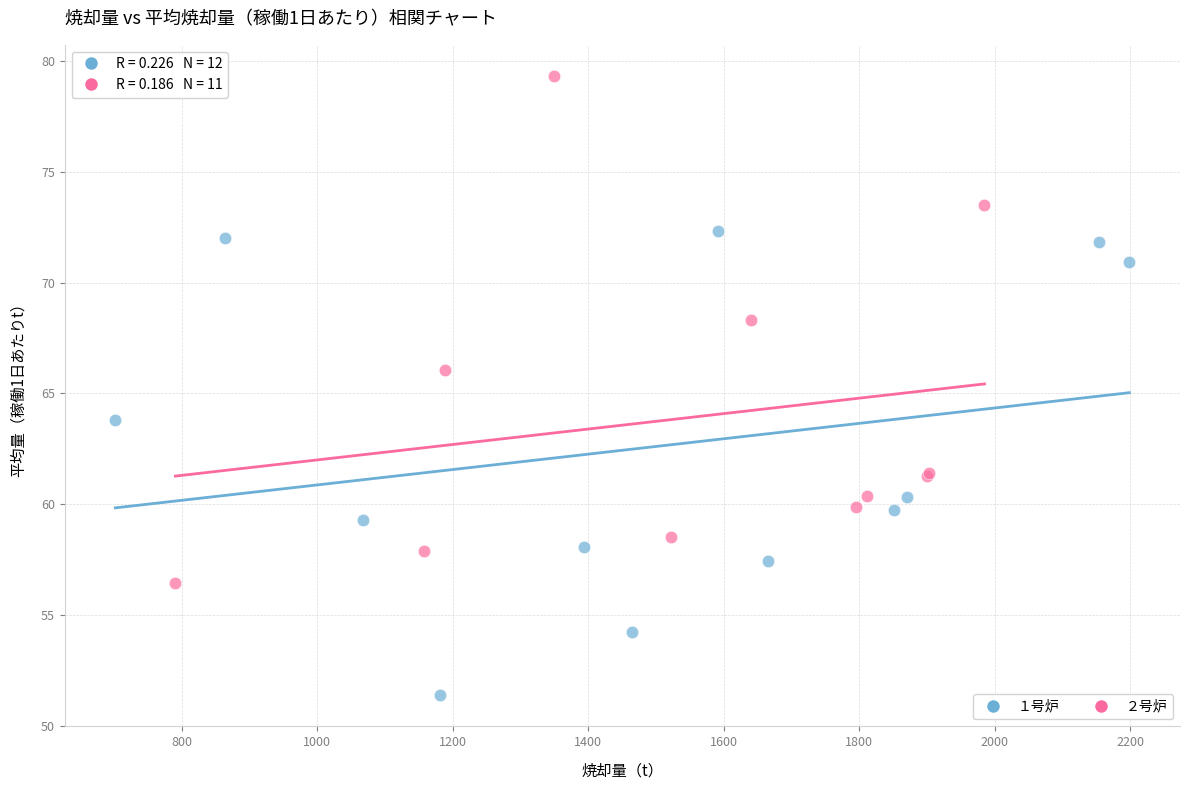

Which series contains the lowest Y value?

１号炉